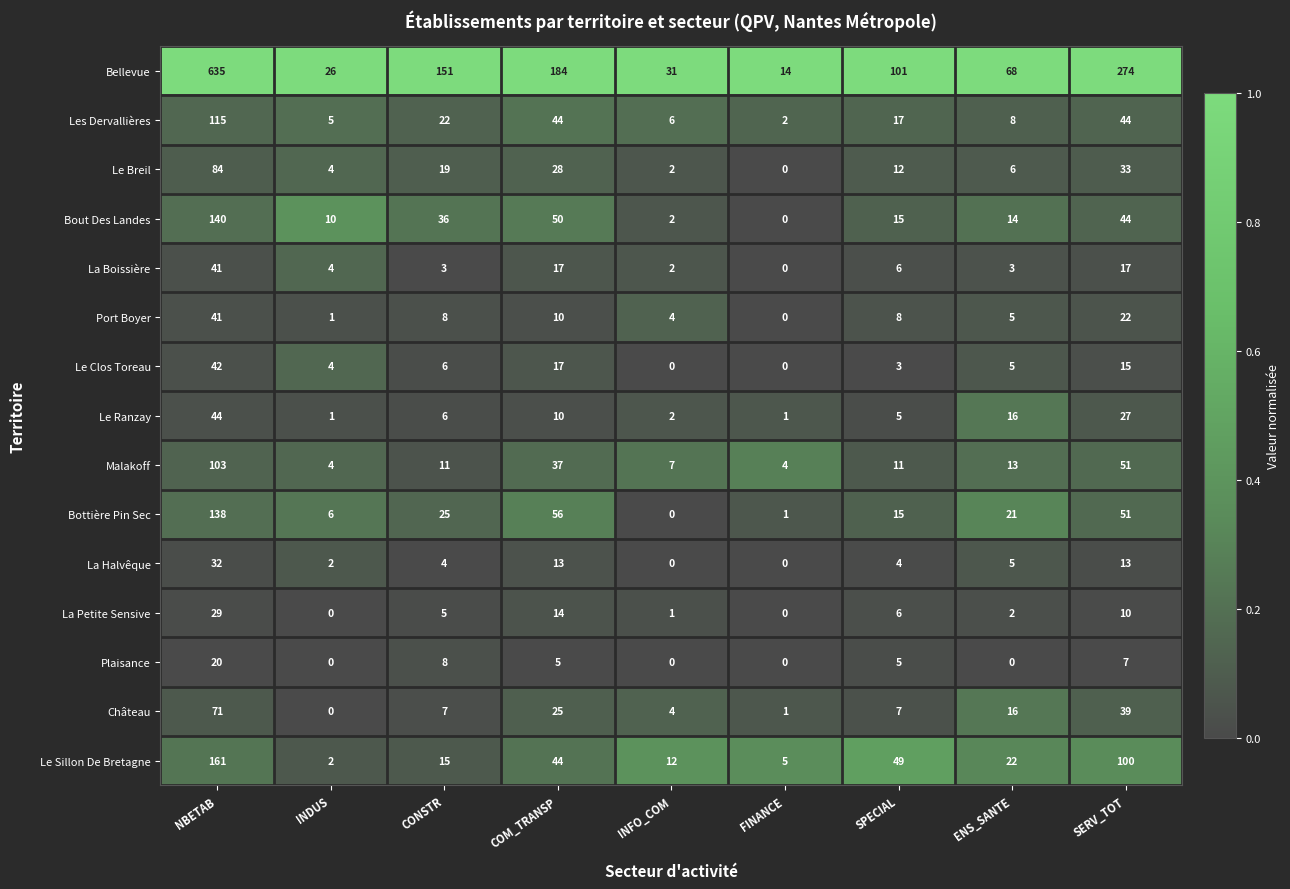

Is it true that Plaisance equals 9 at FINANCE?

False